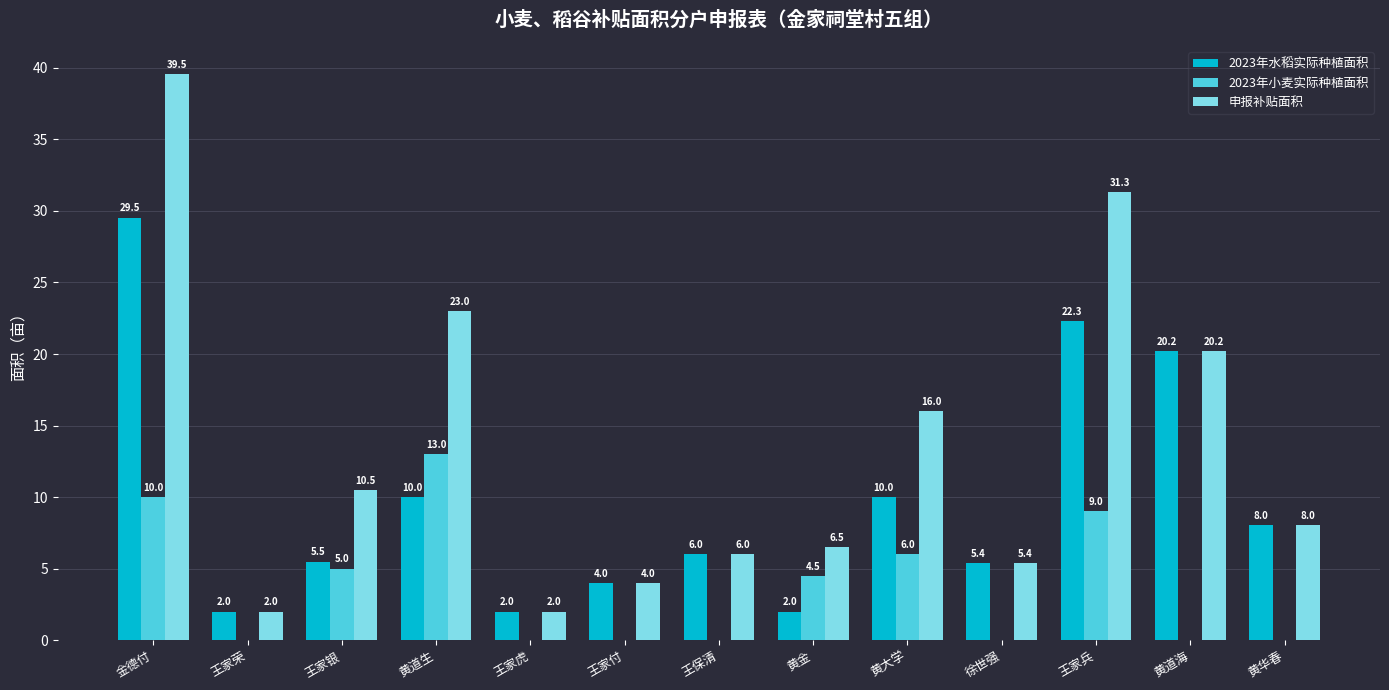

Which series has the largest total across all categories?

申报补贴面积